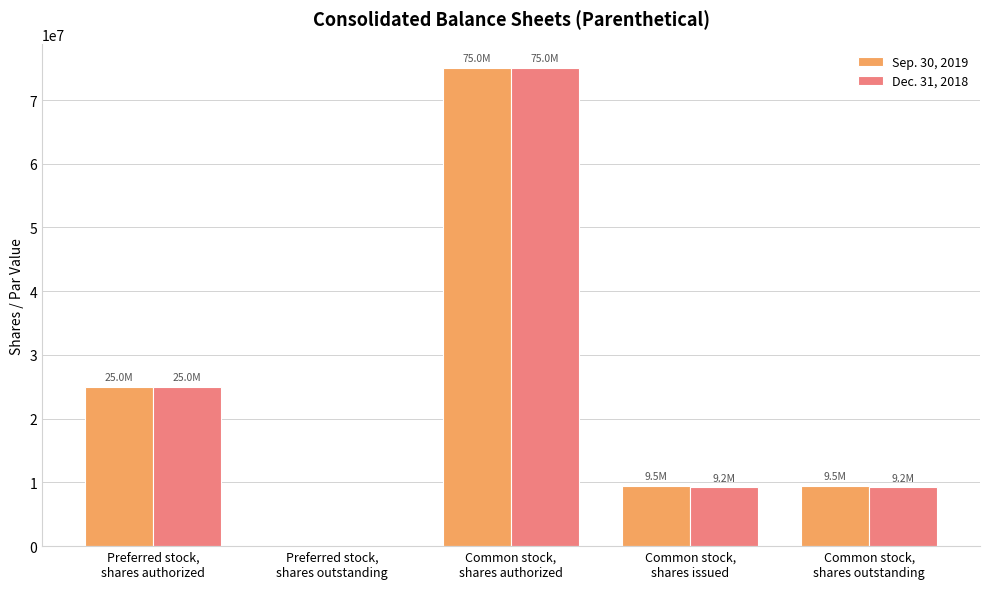

Which series changed the most between Preferred stock,
shares outstanding and Common stock,
shares outstanding?

Sep. 30, 2019